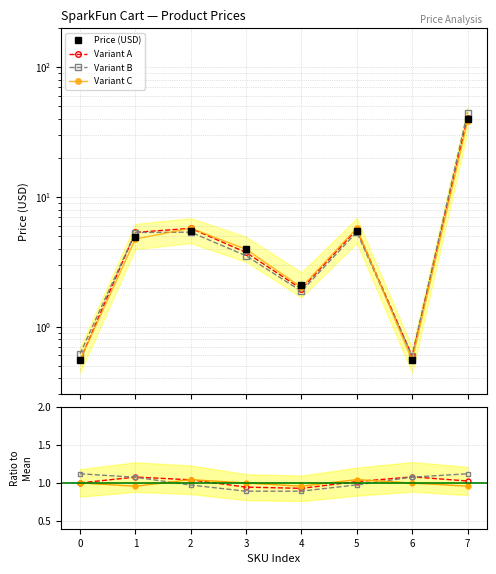

What is the greatest value displayed?

40.0